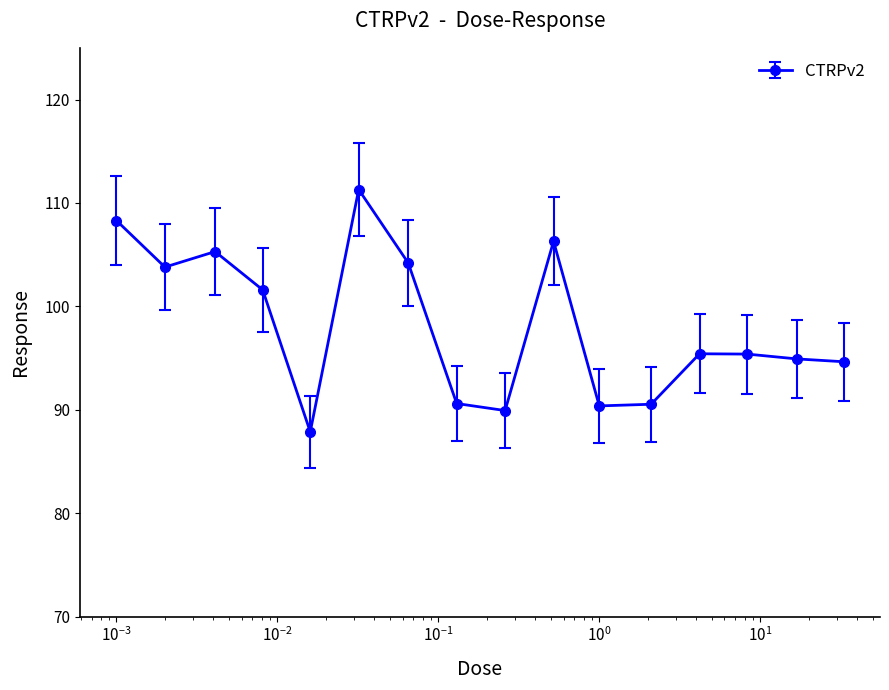

True or false: there are more than 2 points higher than both neighbors.

True